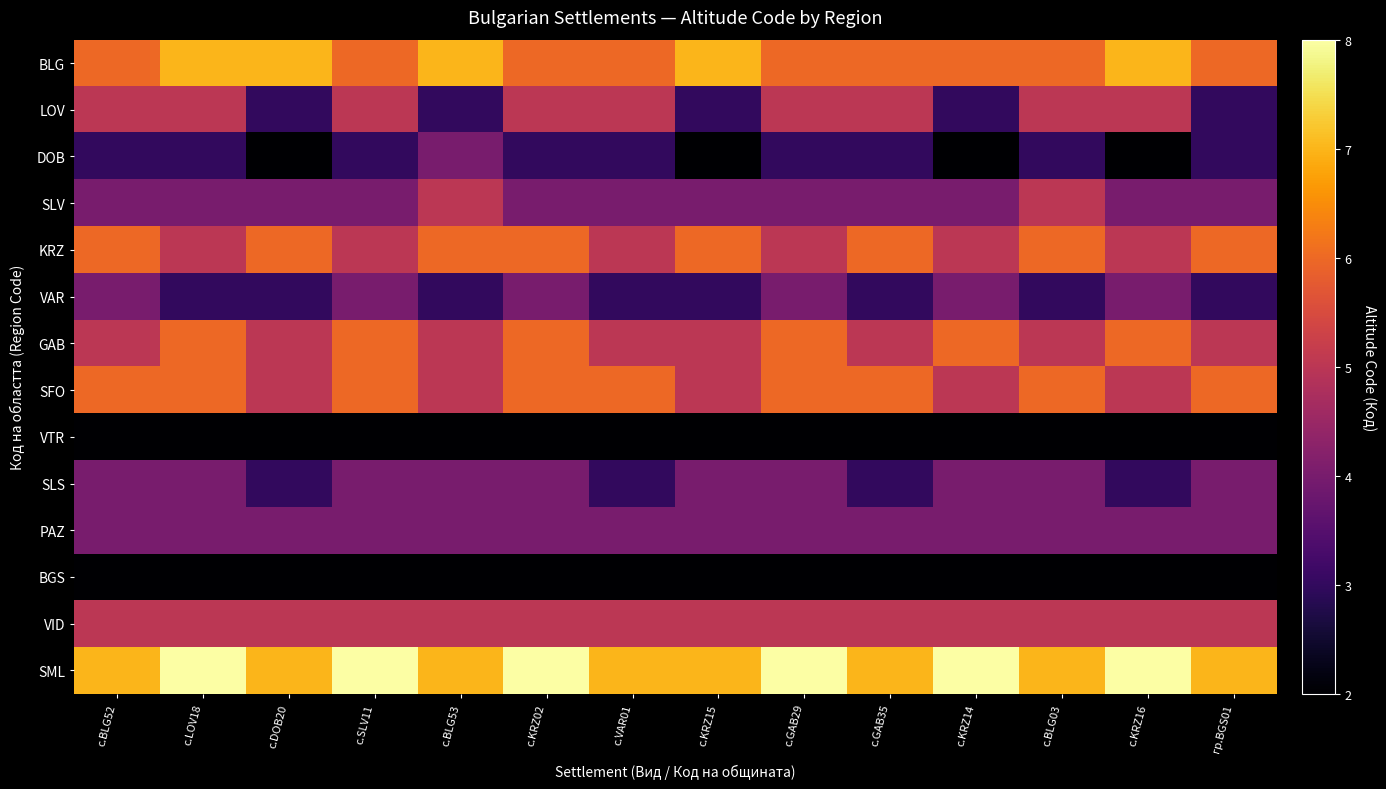

Which has a higher value, с.BLG03 or с.BLG53?

с.BLG53